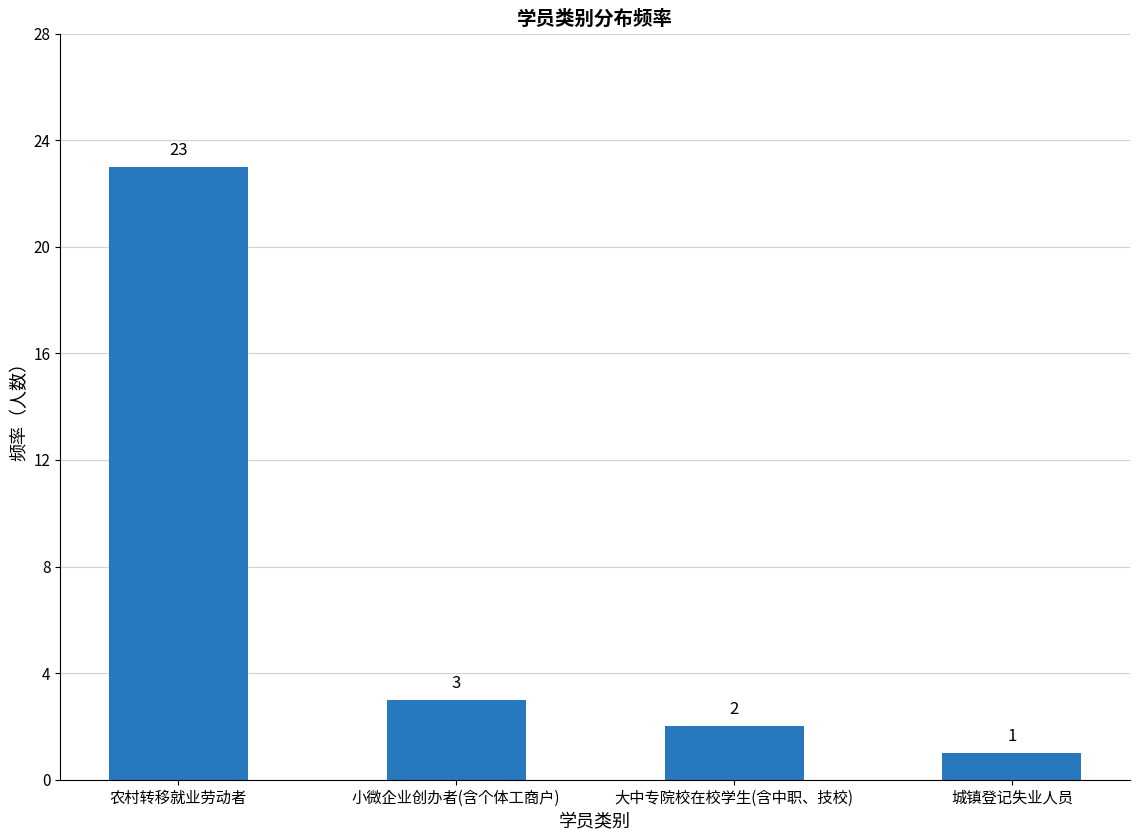

Reading left to right, extract all data points from this chart.

农村转移就业劳动者=23	小微企业创办者(含个体工商户)=3	大中专院校在校学生(含中职、技校)=2	城镇登记失业人员=1